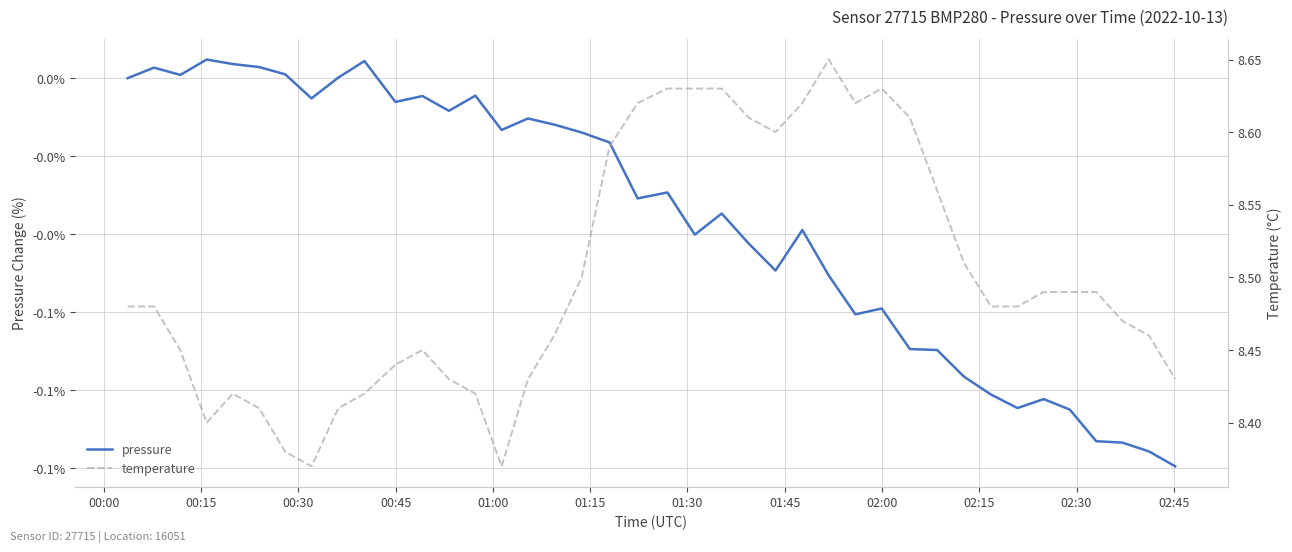

Which series has the largest range (max minus min)?

temperature